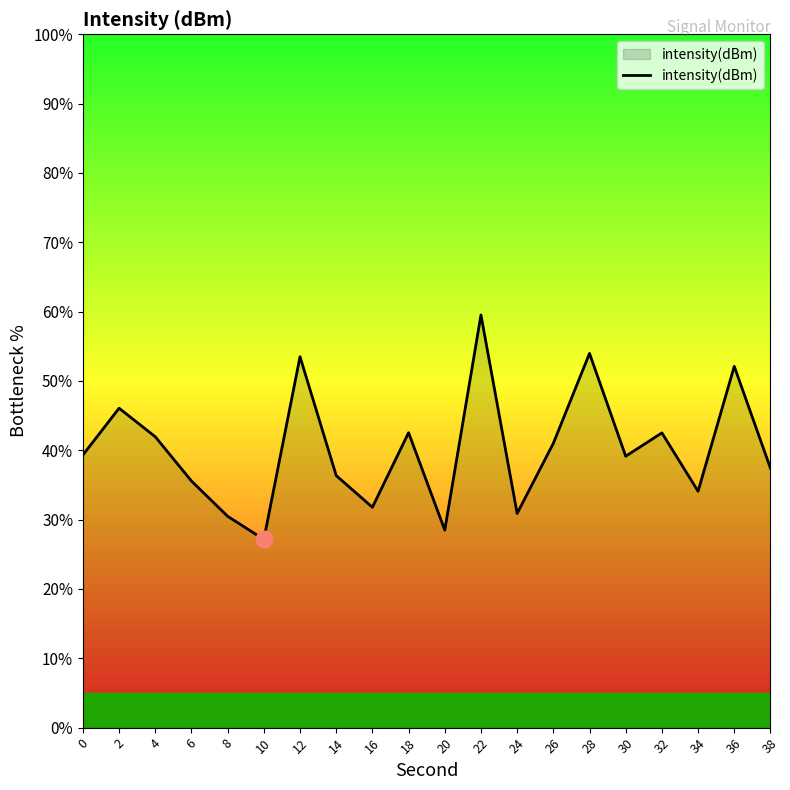

Between 14 and 34, which is larger?

14